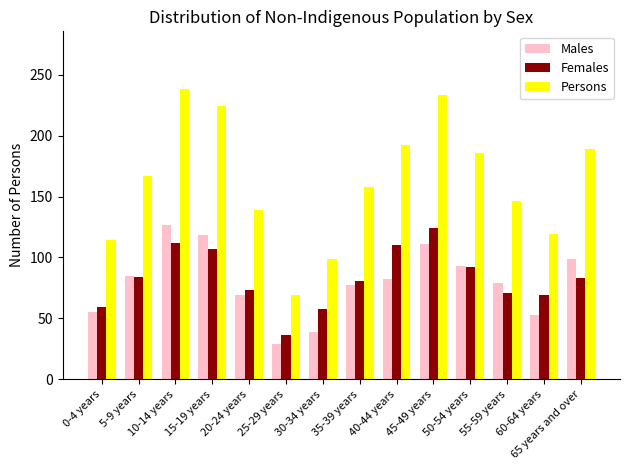

The Females series shows 73 at 20-24 years. True or false?

True